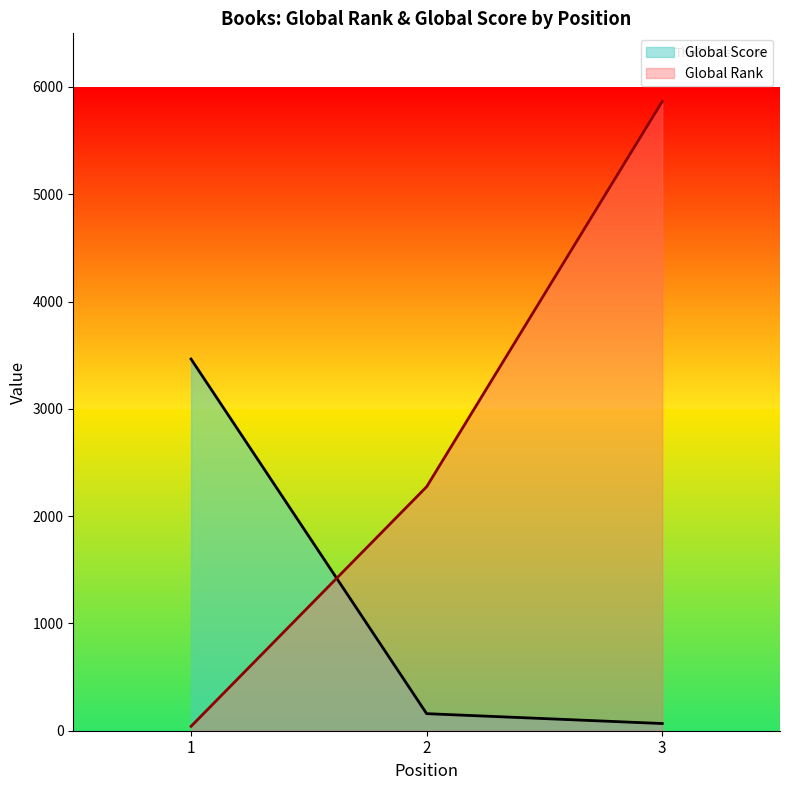

Is it true that Global Score equals 279 at 2?

False